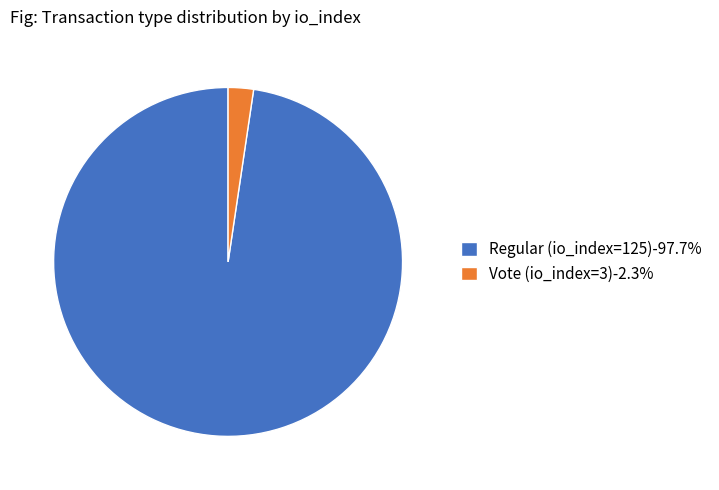

What is the smallest slice in the pie chart?

Vote (io_index=3)